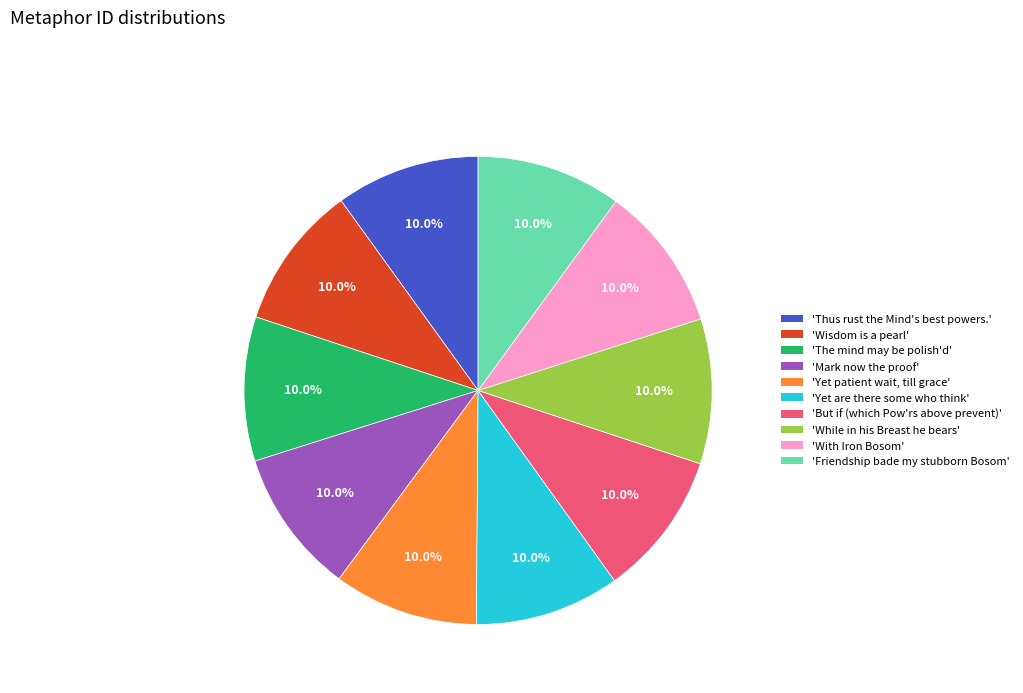

What portion of the pie excludes 'But if (which Pow'rs above prevent)'?

90.0%